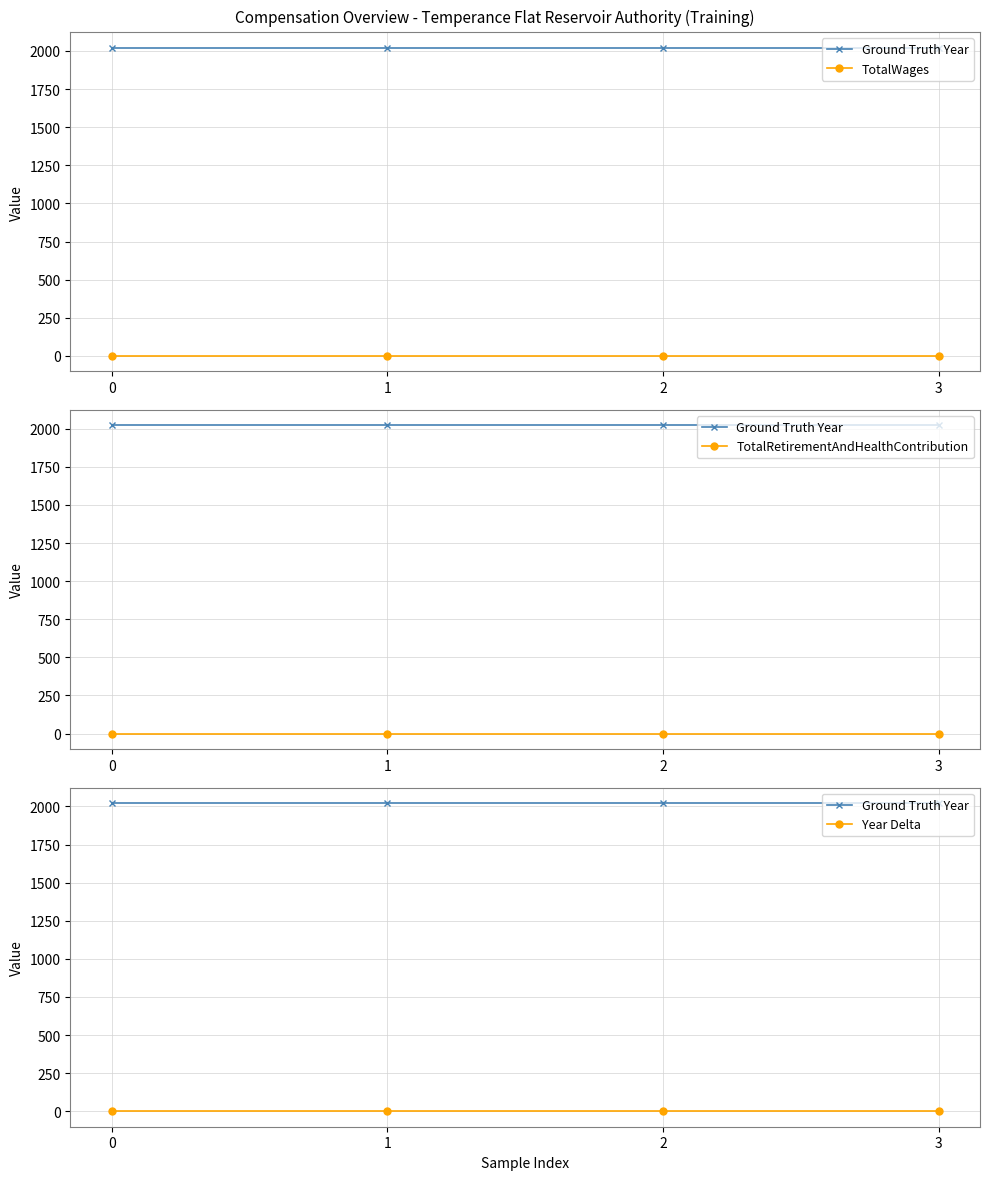

What is the difference between the highest and lowest values at 1?

2022